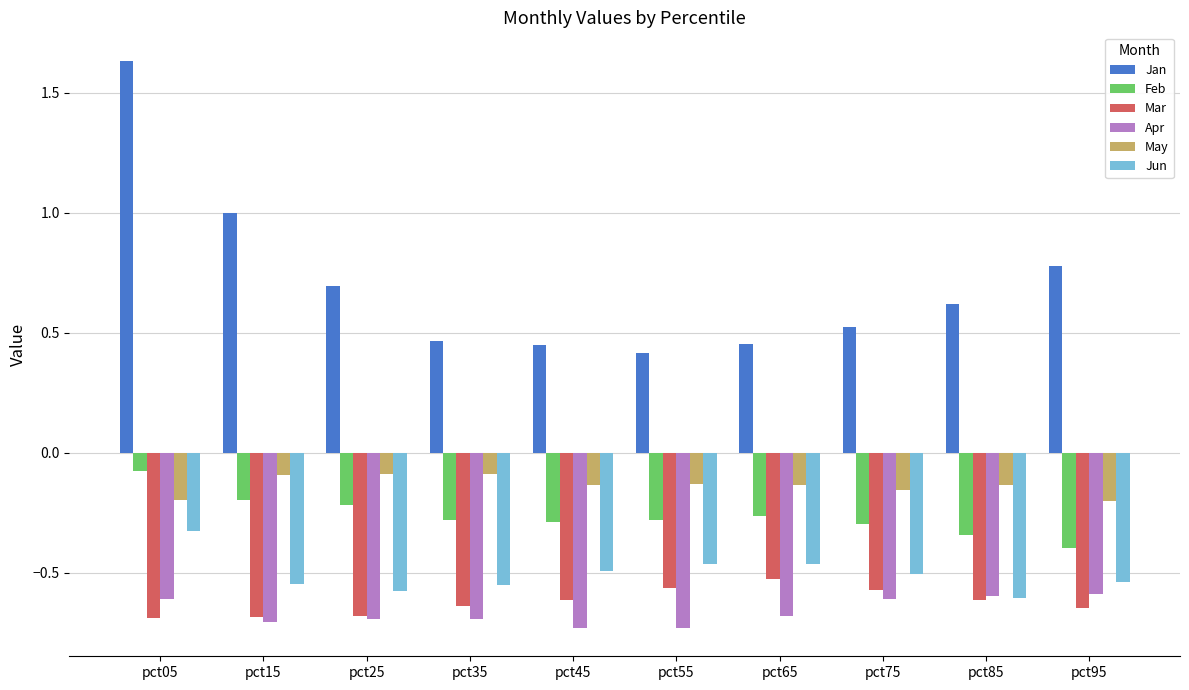

At which label is Jun closest to 0?

pct05